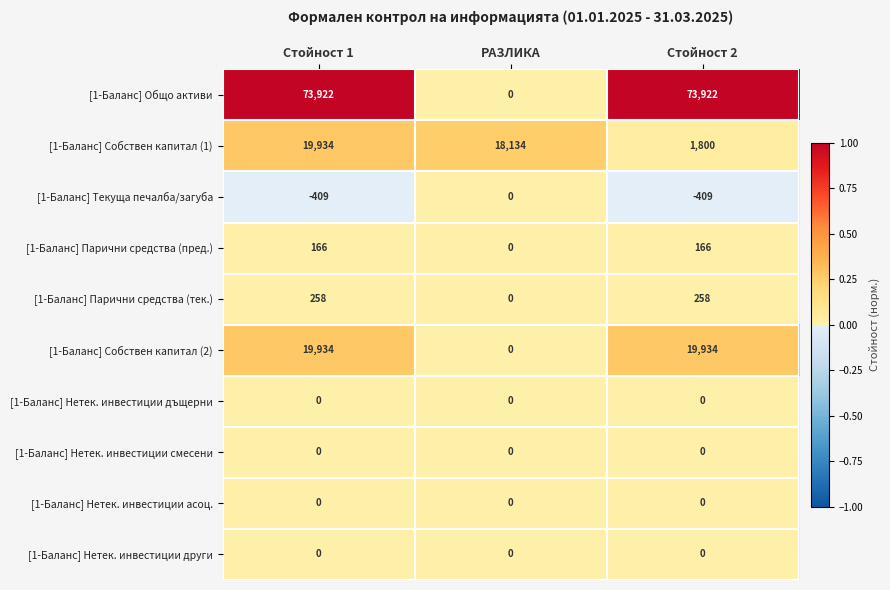

What is the average value of the [1-Баланс] Текуща печалба/загуба series?

-273